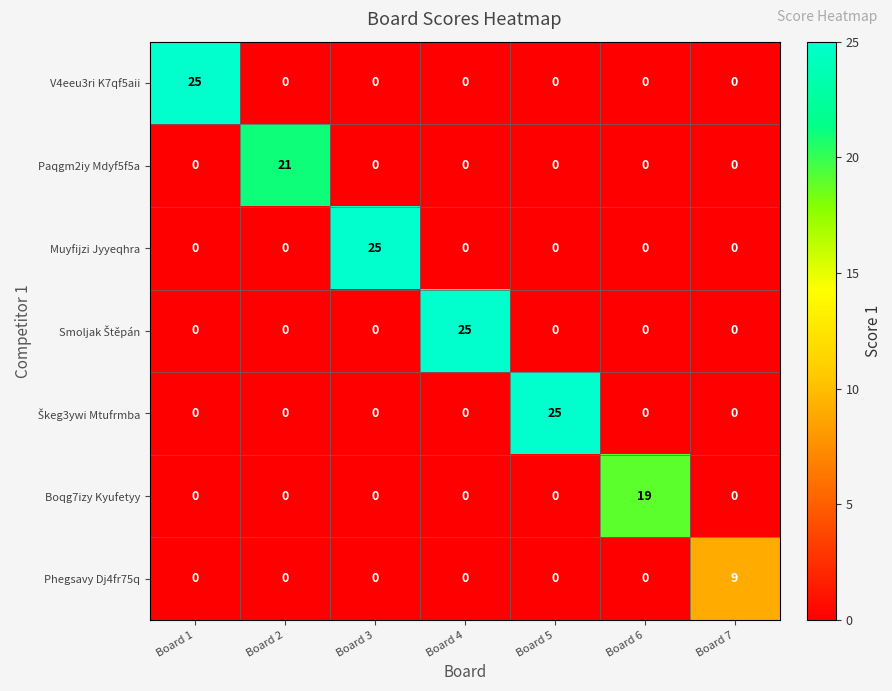

At how many categories does at least one series exceed 4?

7